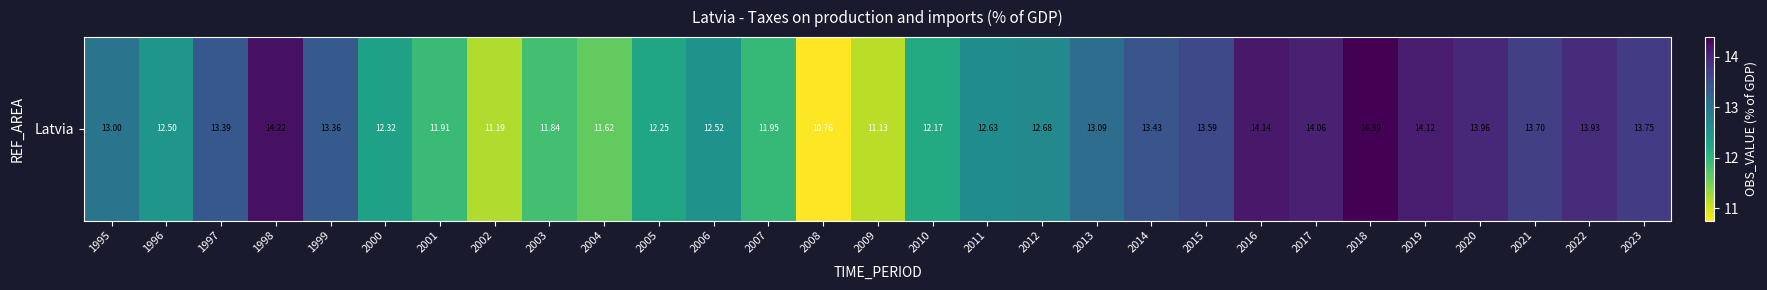

How many data points are less than 12?

7